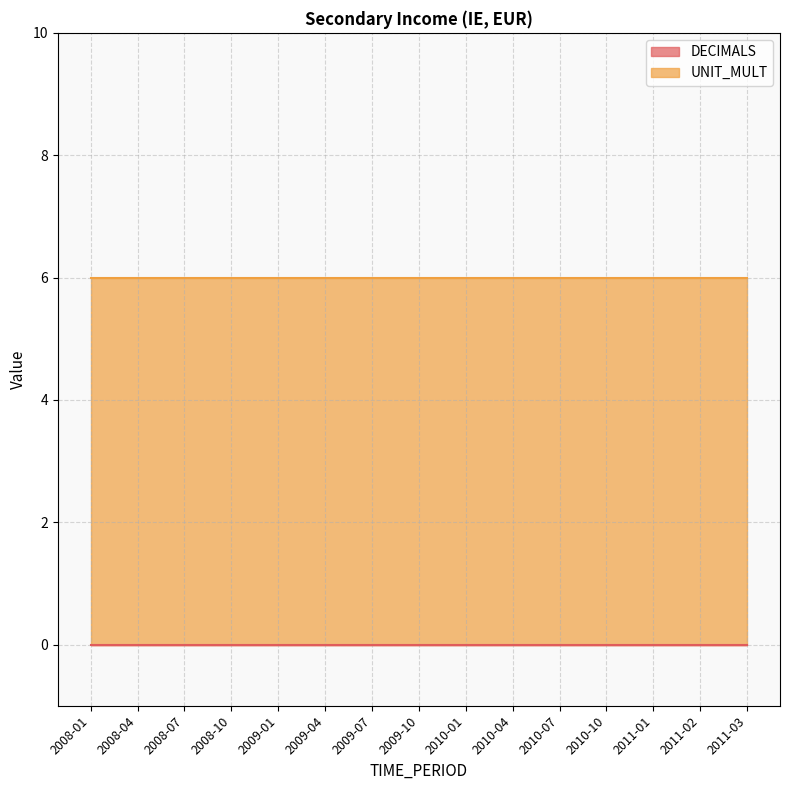

True or false: UNIT_MULT has more than 2 points higher than both neighbors.

False